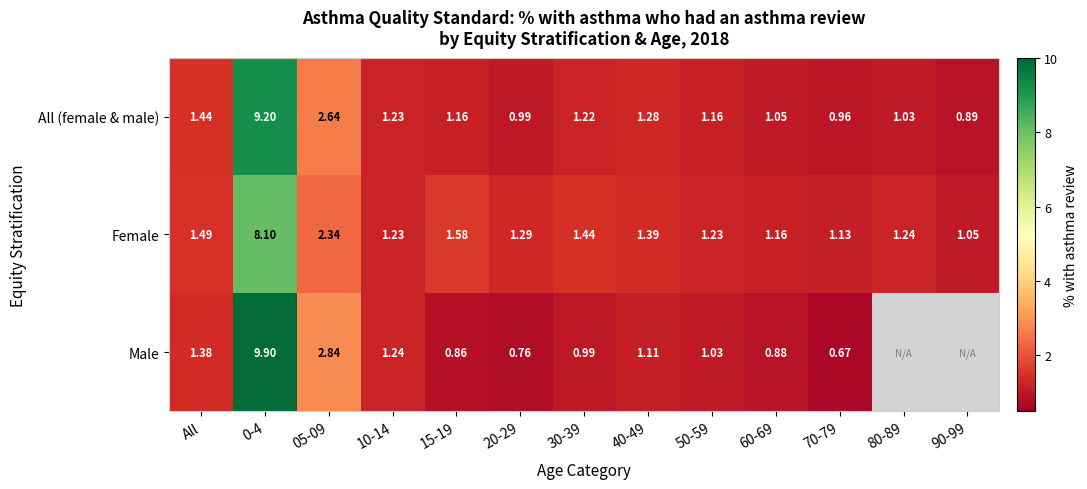

At which category does the chart reach its peak across all series?

0-4